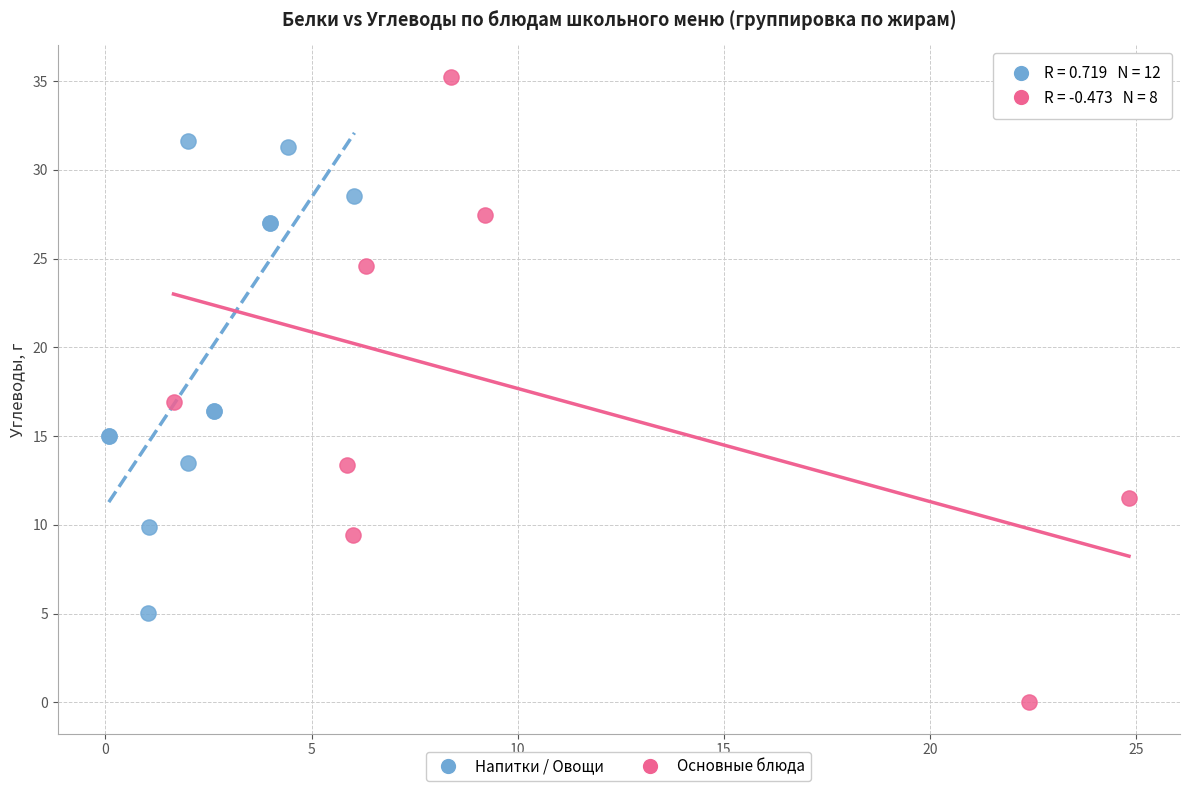

Which series reaches the maximum Y coordinate?

Основные блюда